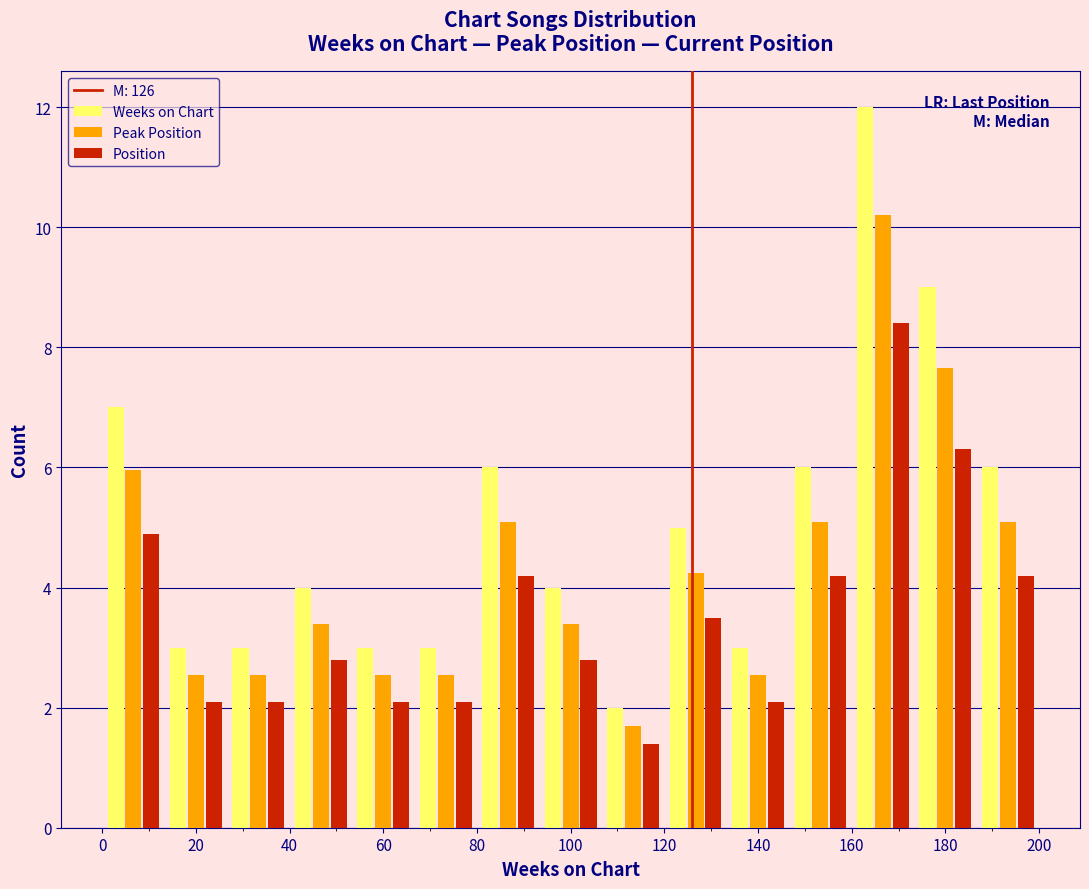

In the Weeks on Chart series, which range on the x-axis has the tallest bar?

160 to 174